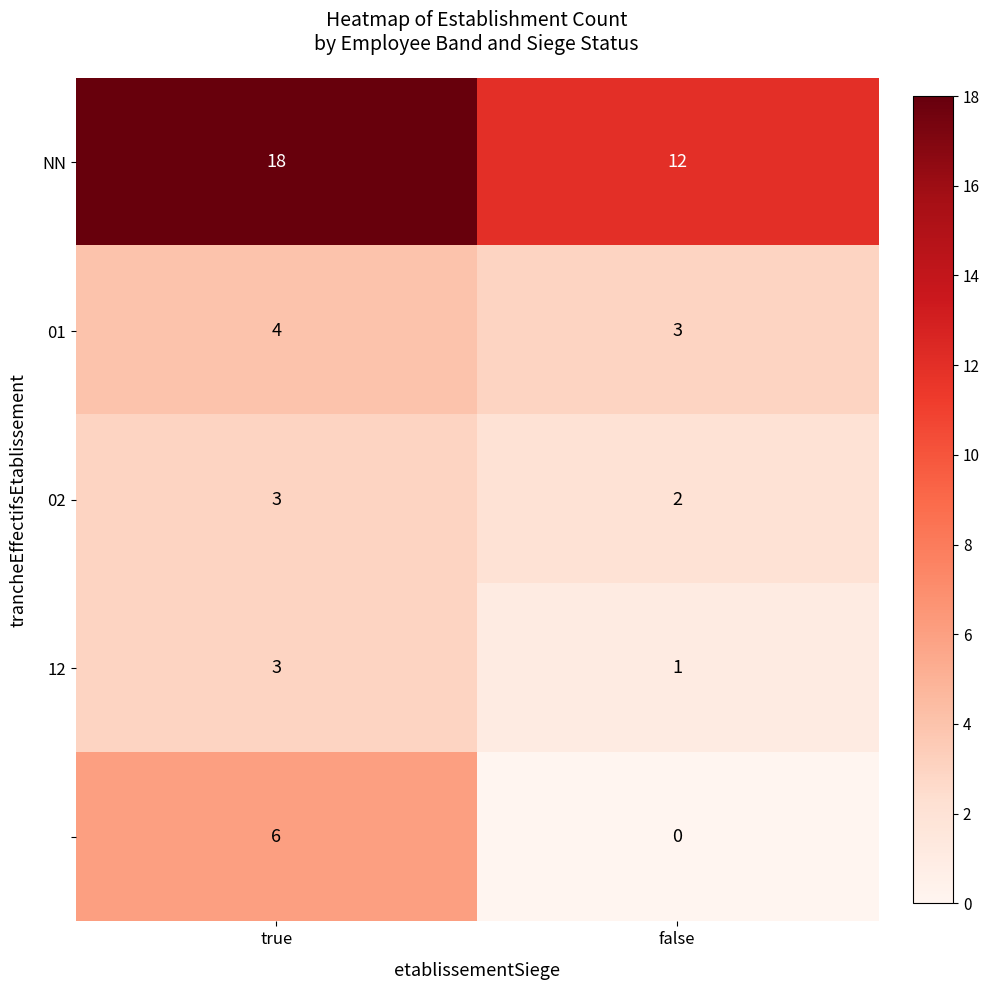

What is the spread (max minus min) of values at false?

12